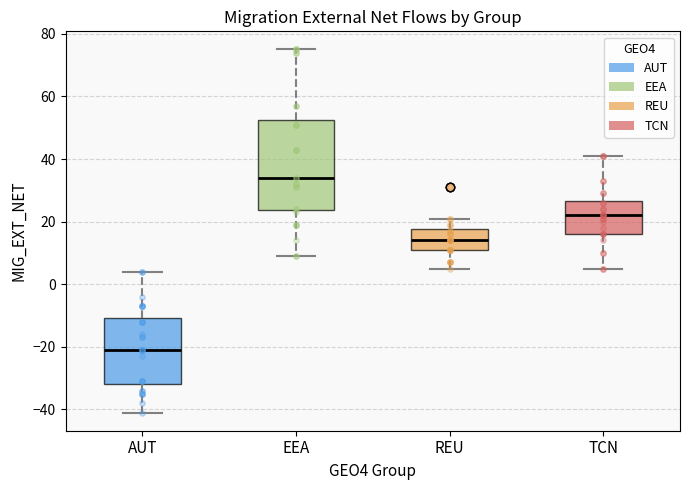

Which box is the tallest, from its lower edge to its upper edge?

EEA